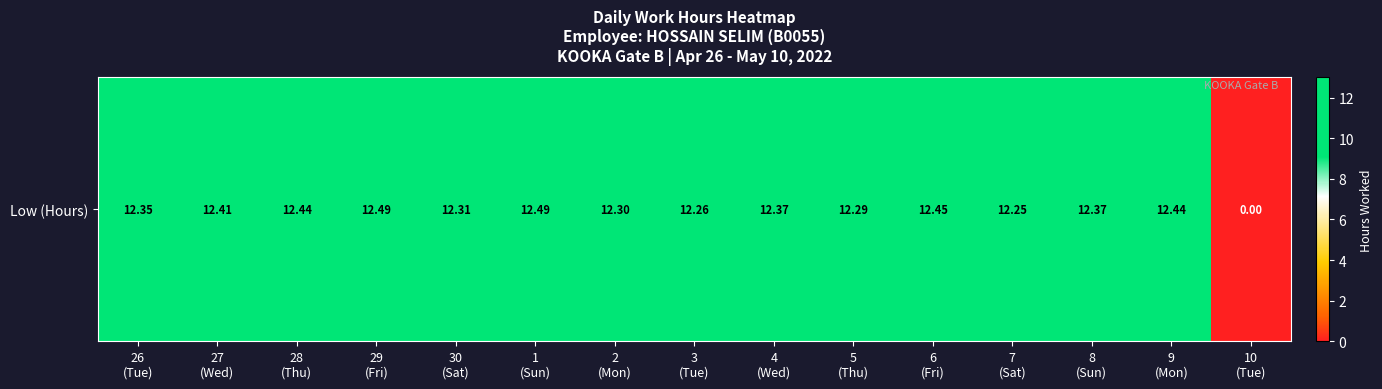

What is the change in value from 26
(Tue) to 5
(Thu)?

-0.1